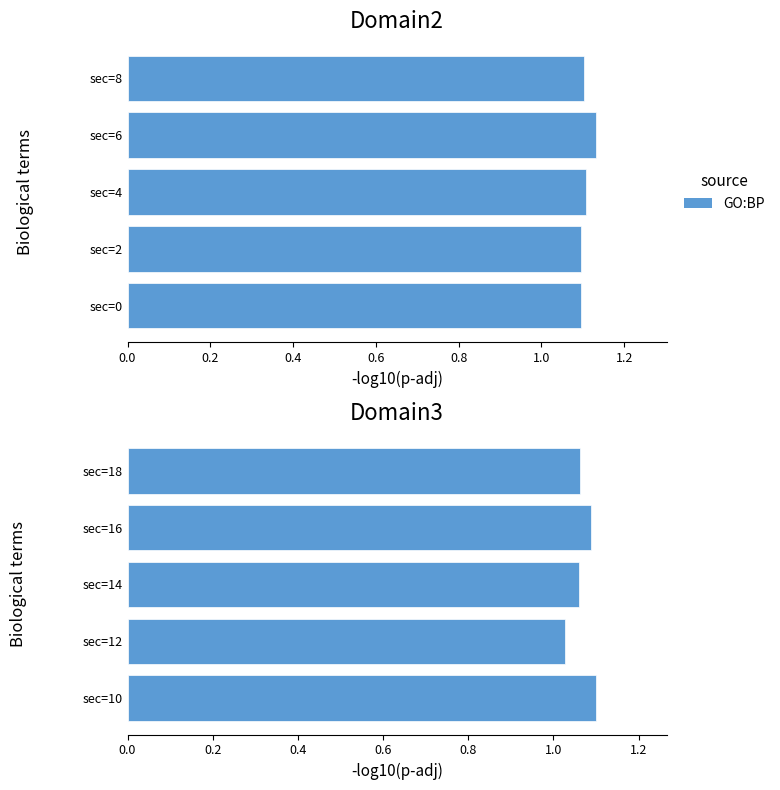

Is it true that the value at sec=18 is 0.4?

False